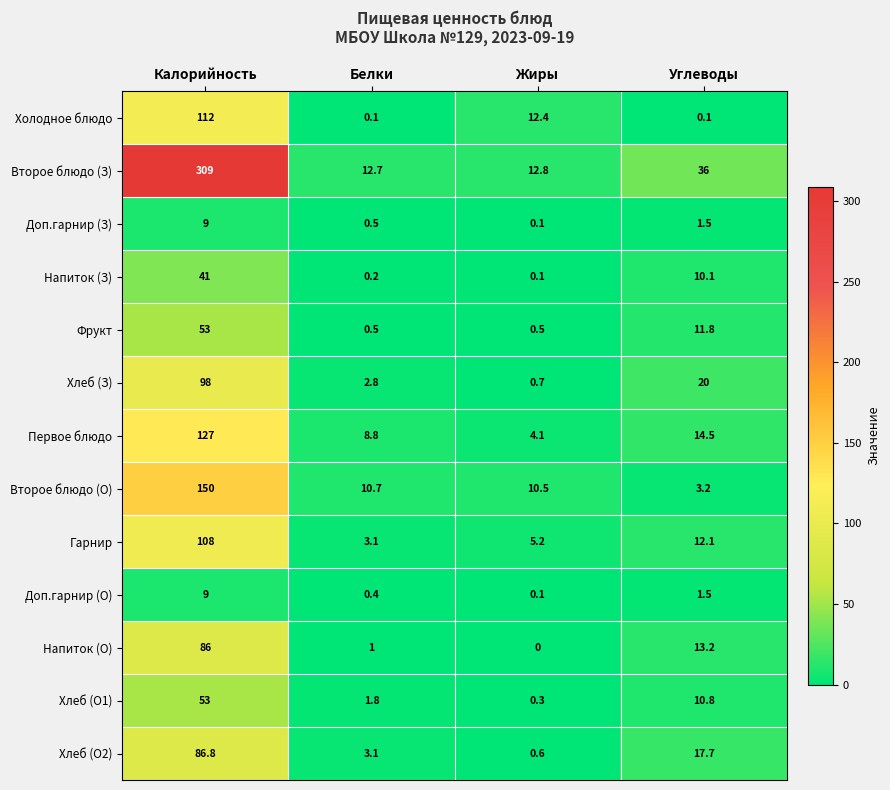

At which label is Доп.гарнир (О) closest to 4?

Углеводы